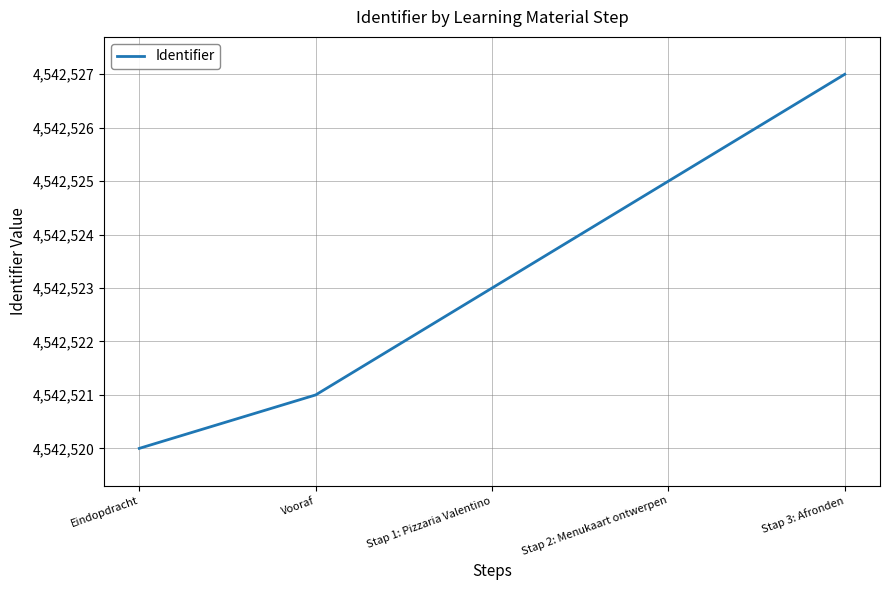

Reading left to right, extract all data points from this chart.

Eindopdracht=4542520	Vooraf=4542521	Stap 1: Pizzaria Valentino=4542523	Stap 2: Menukaart ontwerpen=4542525	Stap 3: Afronden=4542527